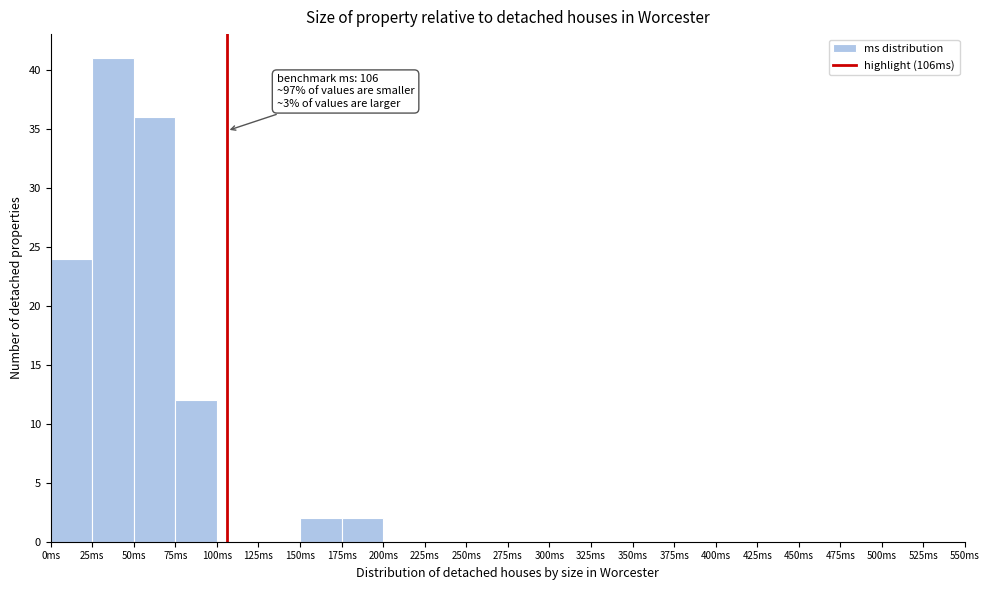

Over which range of the x-axis is the bar tallest?

25 to 50